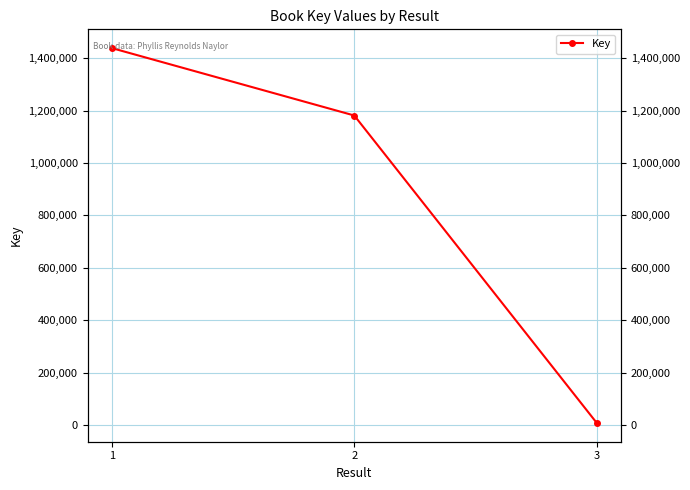

List the labels in order of value, smallest first.

3, 2, 1